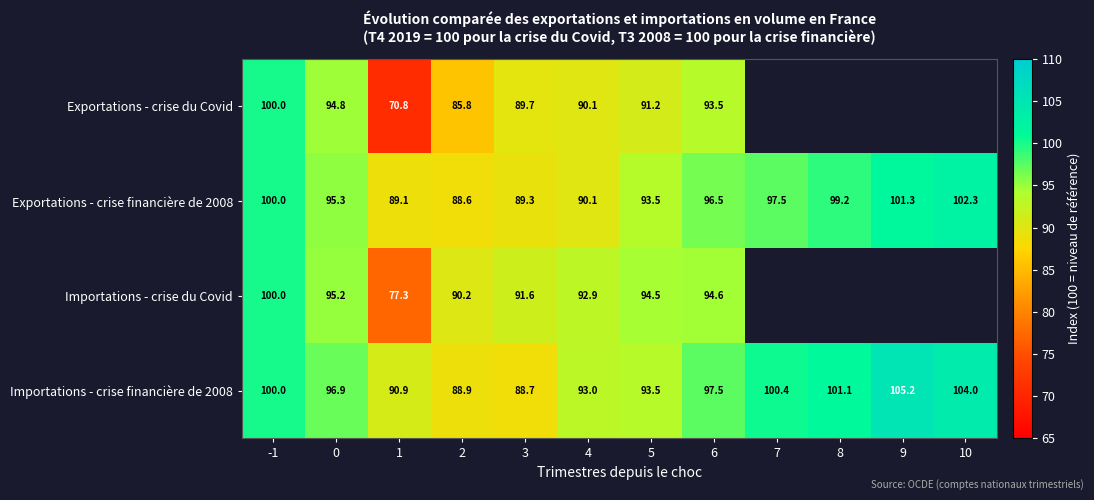

What is the difference between the highest and lowest values at 2?

4.4